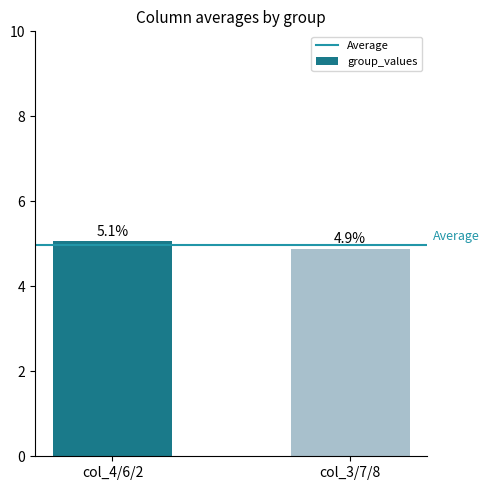

What is the label of the 2nd bar from the left?

col_3/7/8